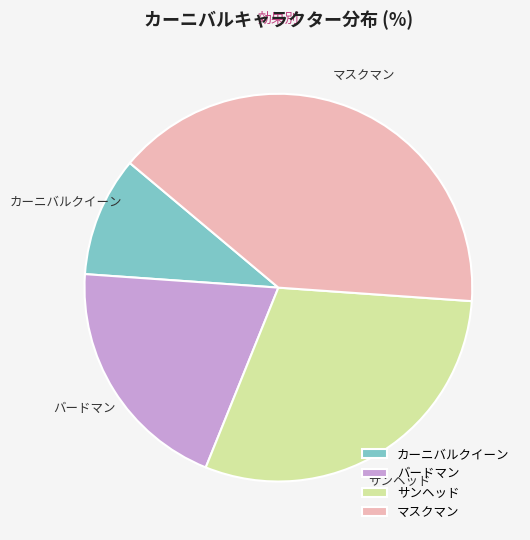

Is it true that マスクマン is 40% of the pie?

True